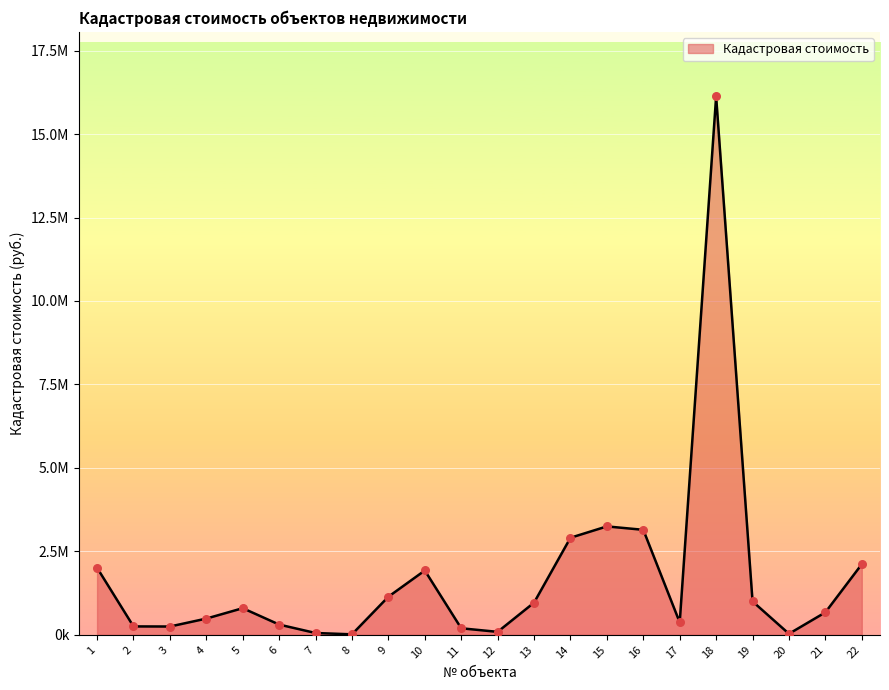

Which has a higher value, 7 or 9?

9